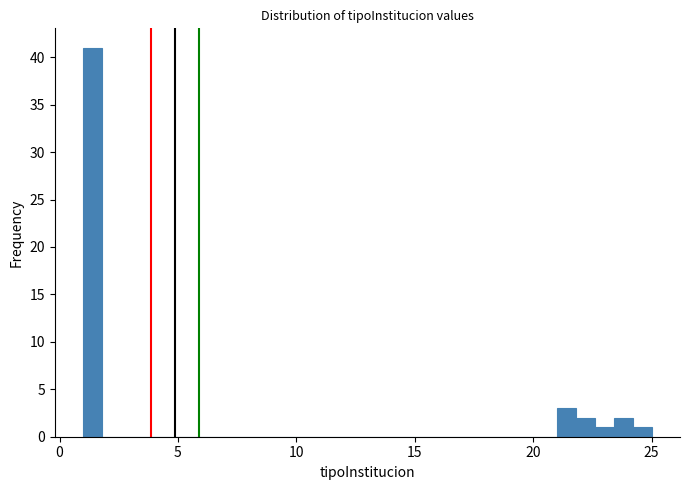

Around what value on the x-axis is the tallest bar? Give the approximate position of its centre, as read against the axis.

1.5